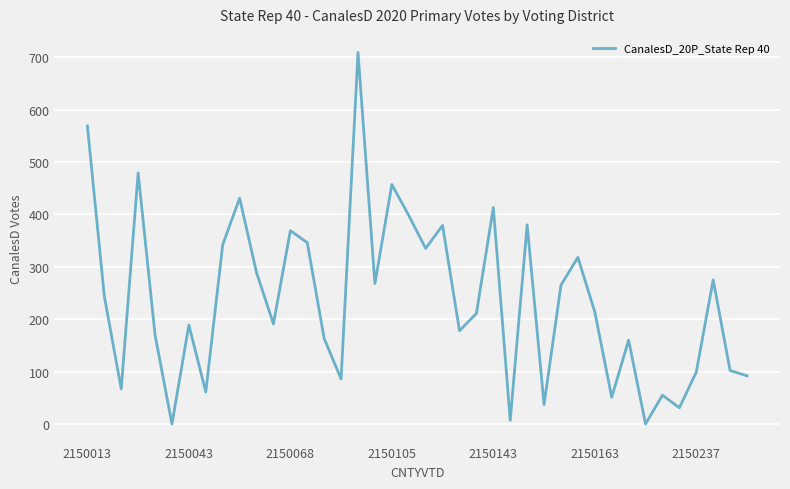

What is the sum of all values?

9430